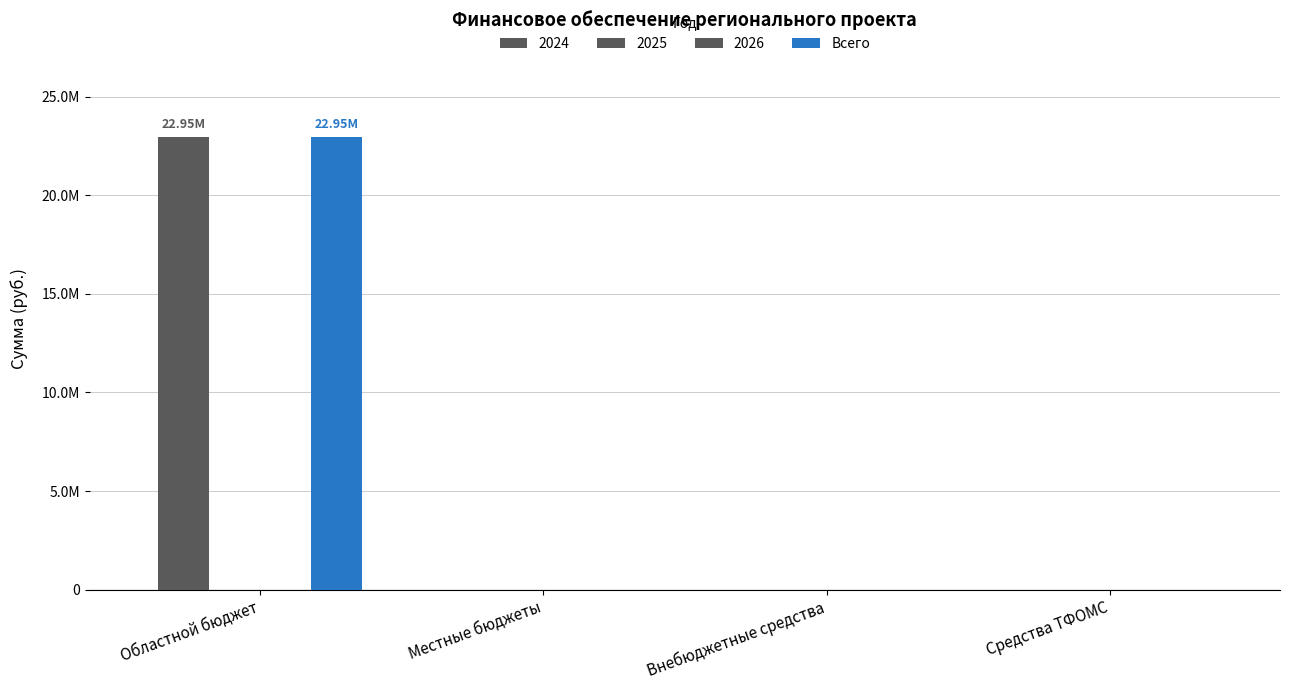

What is the change in value from Областной бюджет to Местные бюджеты?

-22947114.0